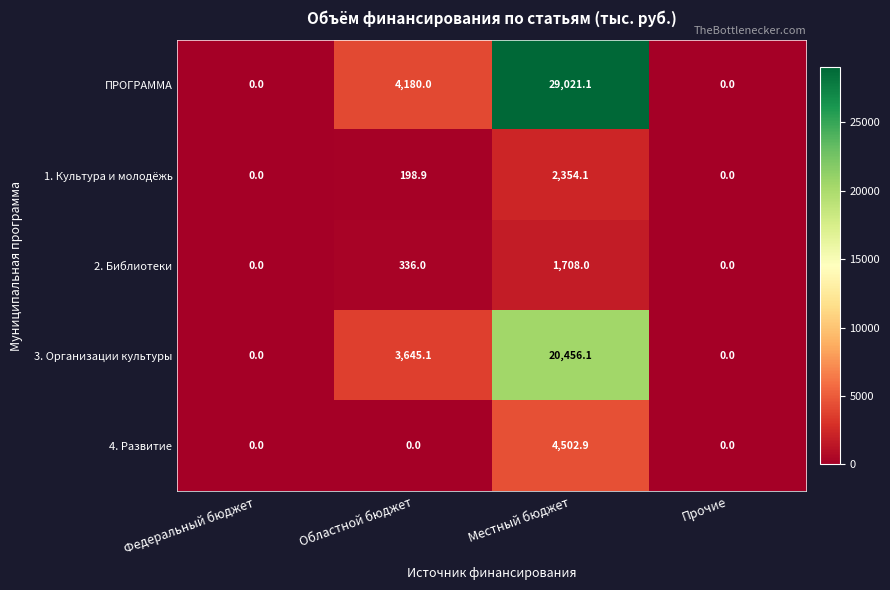

Reading right to left, transcribe all the data shown in this chart.

ПРОГРАММА: Прочие=0.0	Местный бюджет=29021.1	Областной бюджет=4180.0	Федеральный бюджет=0.0
1. Культура и молодёжь: Прочие=0.0	Местный бюджет=2354.1	Областной бюджет=198.9	Федеральный бюджет=0.0
2. Библиотеки: Прочие=0.0	Местный бюджет=1708.0	Областной бюджет=336.0	Федеральный бюджет=0.0
3. Организации культуры: Прочие=0.0	Местный бюджет=20456.1	Областной бюджет=3645.1	Федеральный бюджет=0.0
4. Развитие: Прочие=0.0	Местный бюджет=4502.9	Областной бюджет=0.0	Федеральный бюджет=0.0